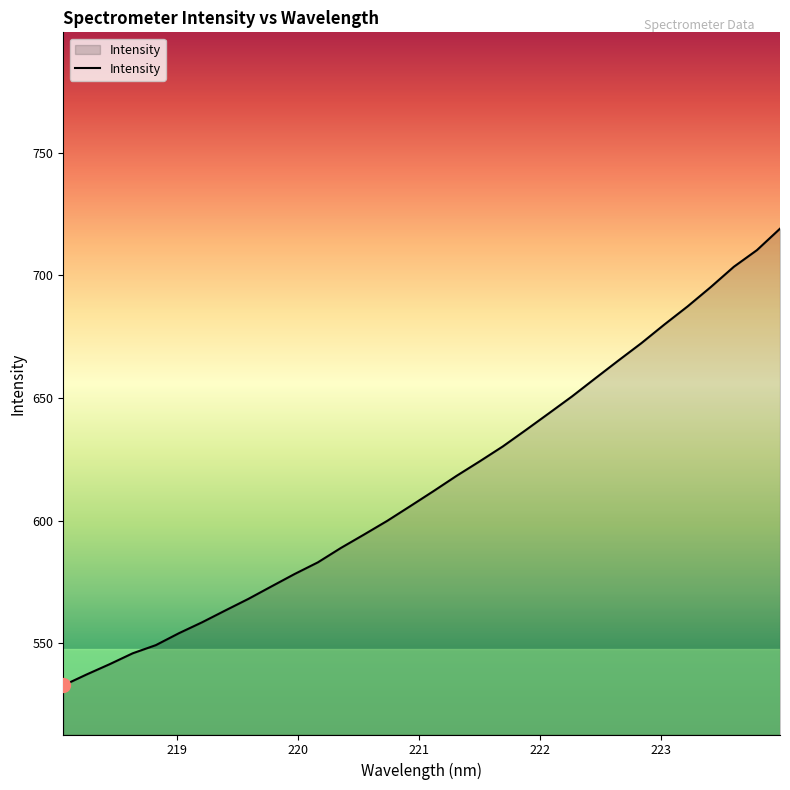

What is the greatest value displayed?

719.0